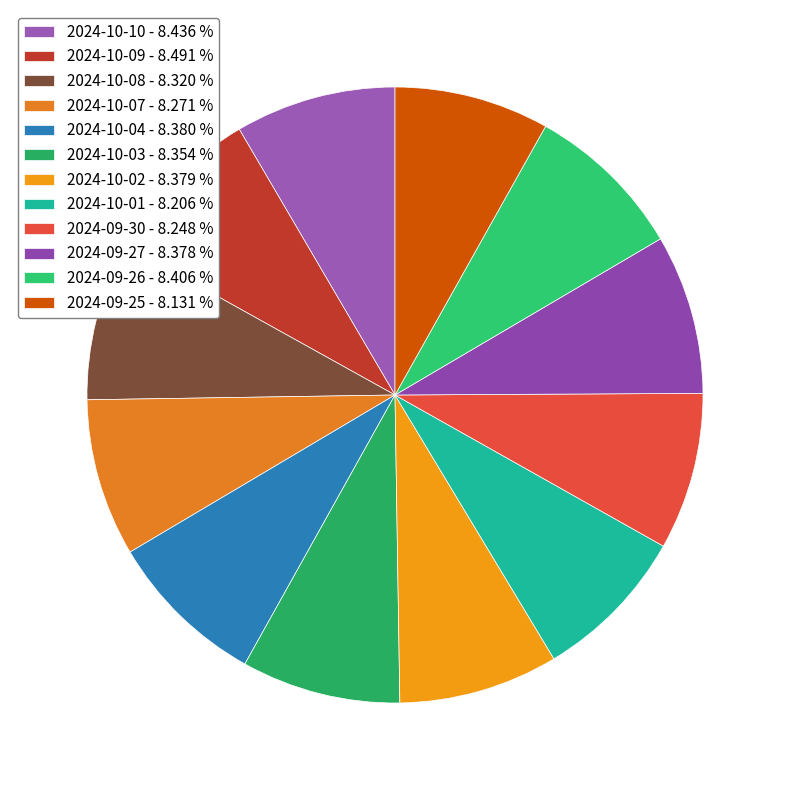

Which slice is the smallest?

2024-09-25